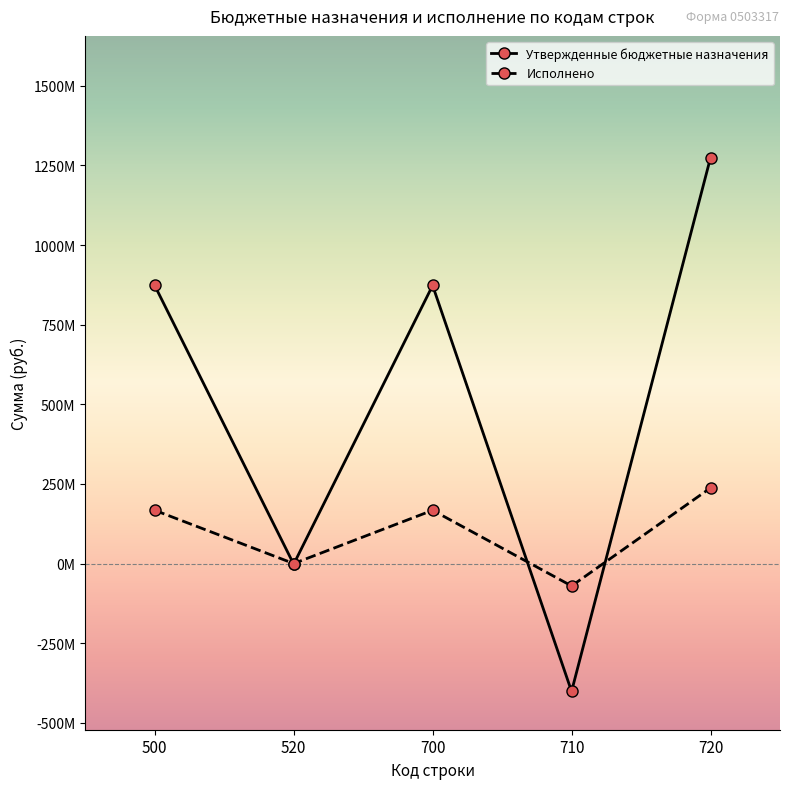

What is the total value across all series at 520?

-2020000.0